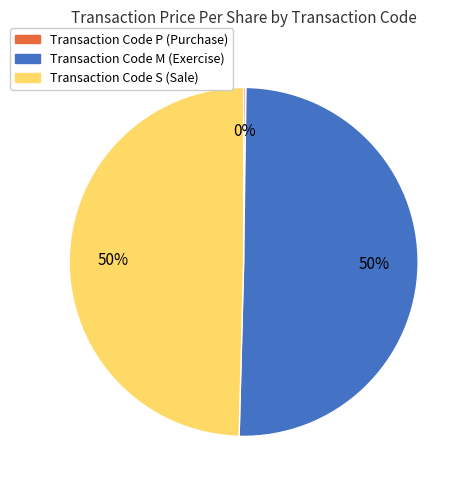

To the nearest percent, what is the average slice percentage?

33%